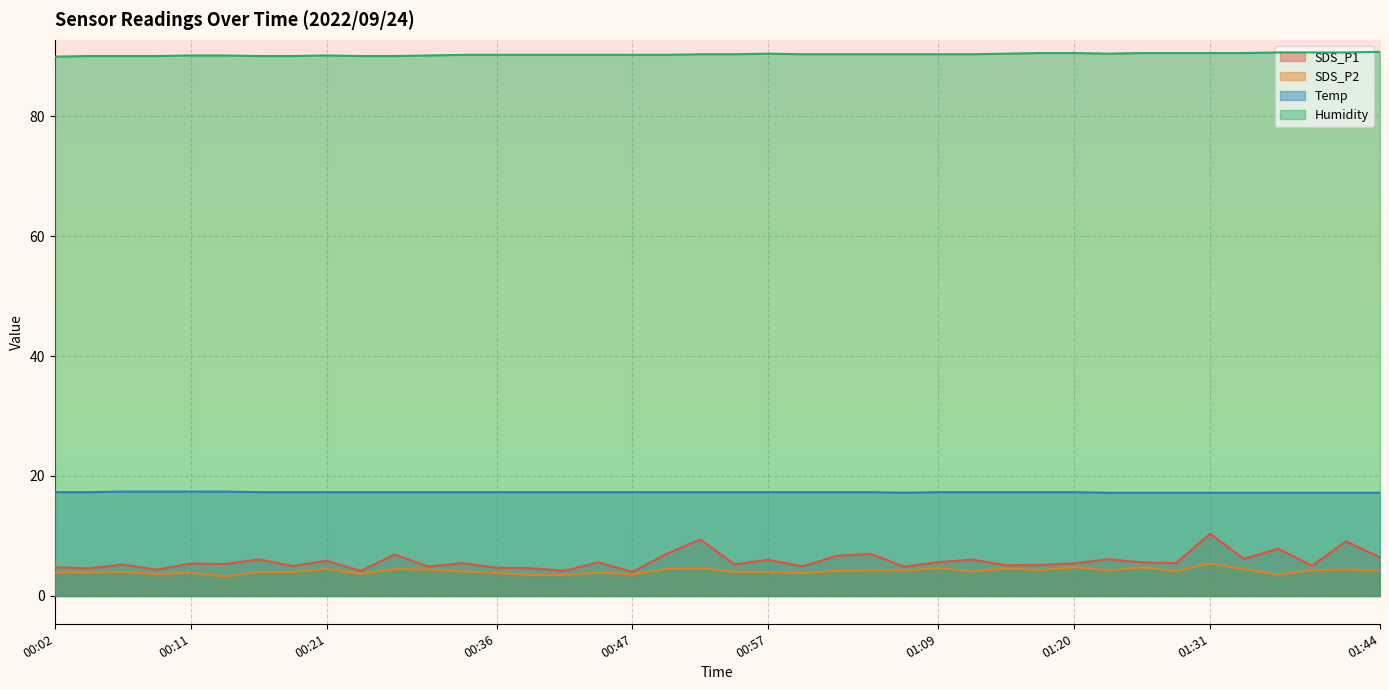

Is it true that SDS_P1 equals 4.6 at 00:04?

True